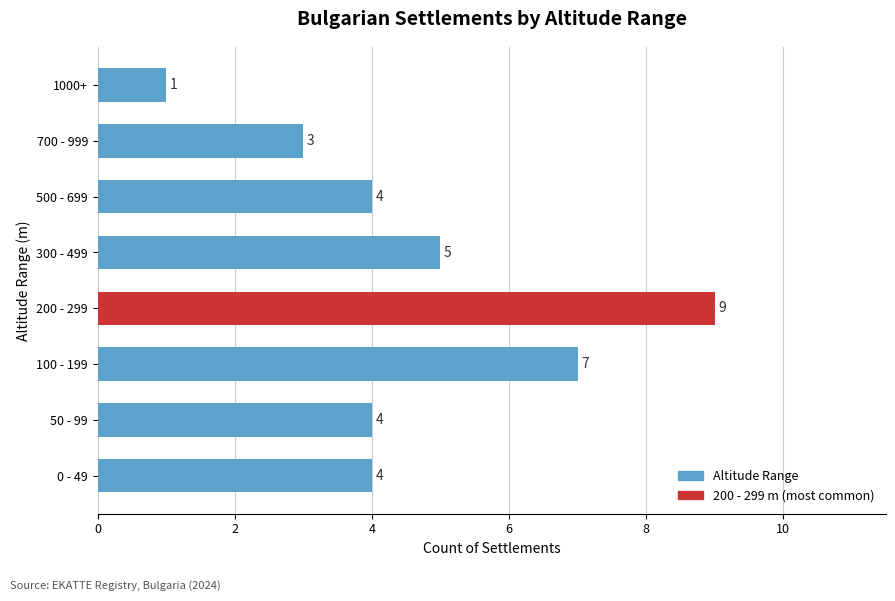

The chart shows a value of 4 at 50 - 99. True or false?

True